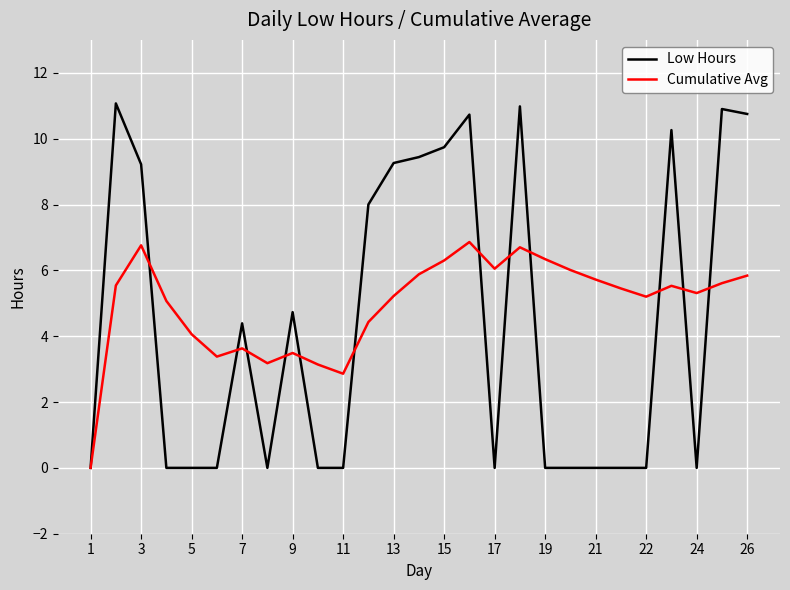

Which series has the largest range (max minus min)?

Low Hours